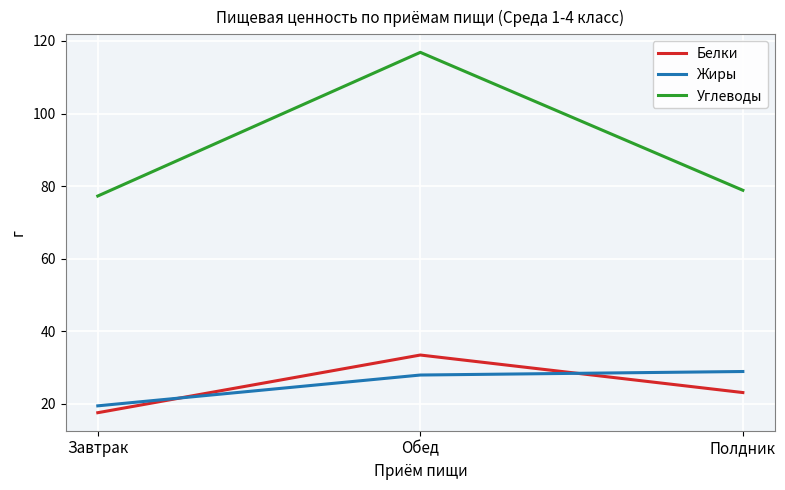

Where does the Жиры series first go above 27?

Обед